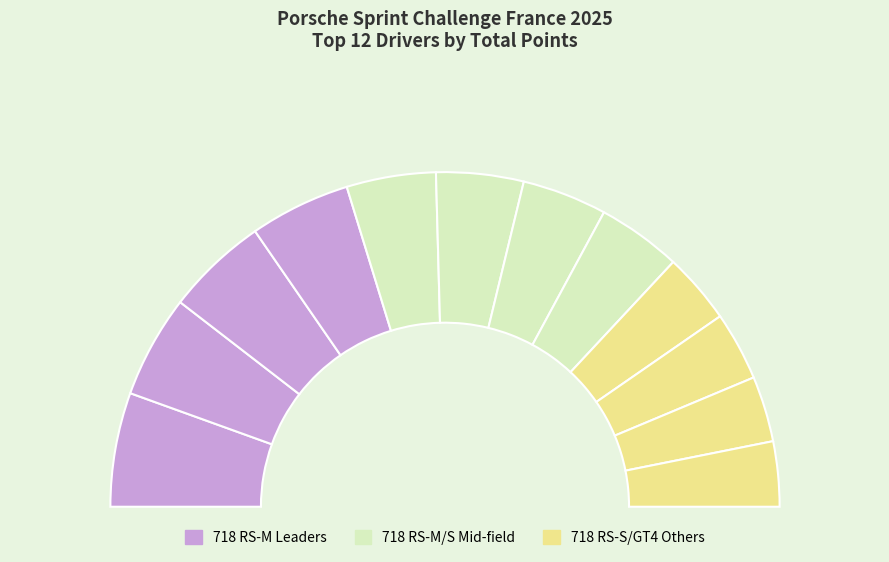

Is it true that HIRSCHI Pierre is 1% of the pie?

False